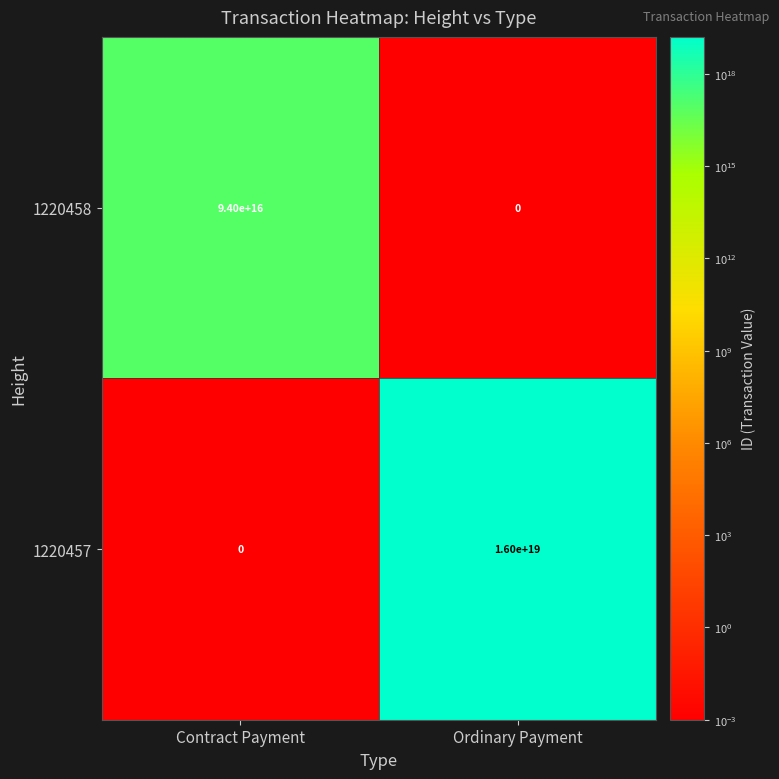

List the series in order of their peak value, lowest first.

1220458, 1220457